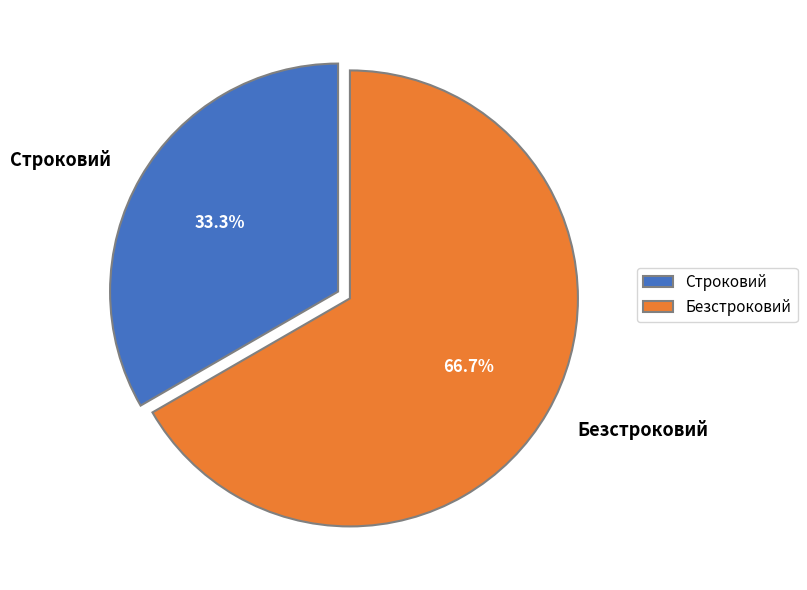

Does any single category account for the majority?

Yes